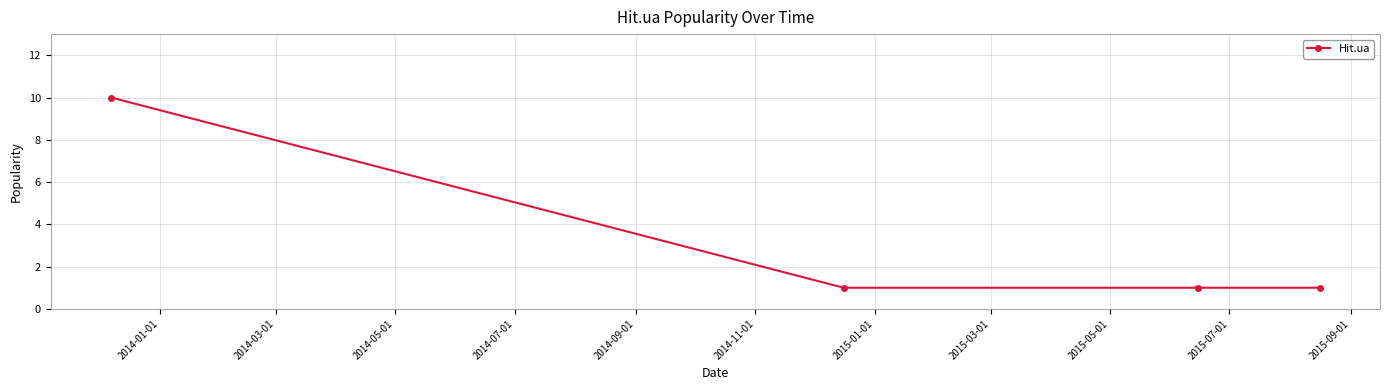

What is the value of the 2nd point from the left?

1